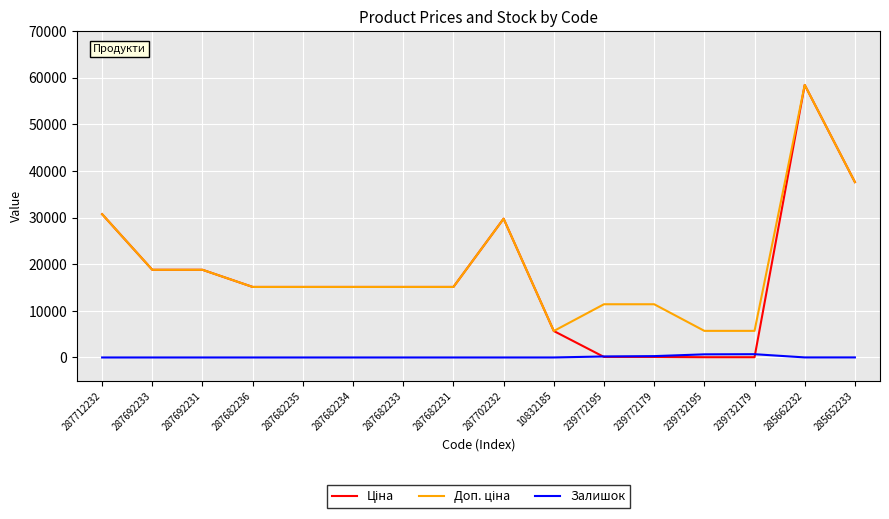

Which category has the highest value across all series?

285662232